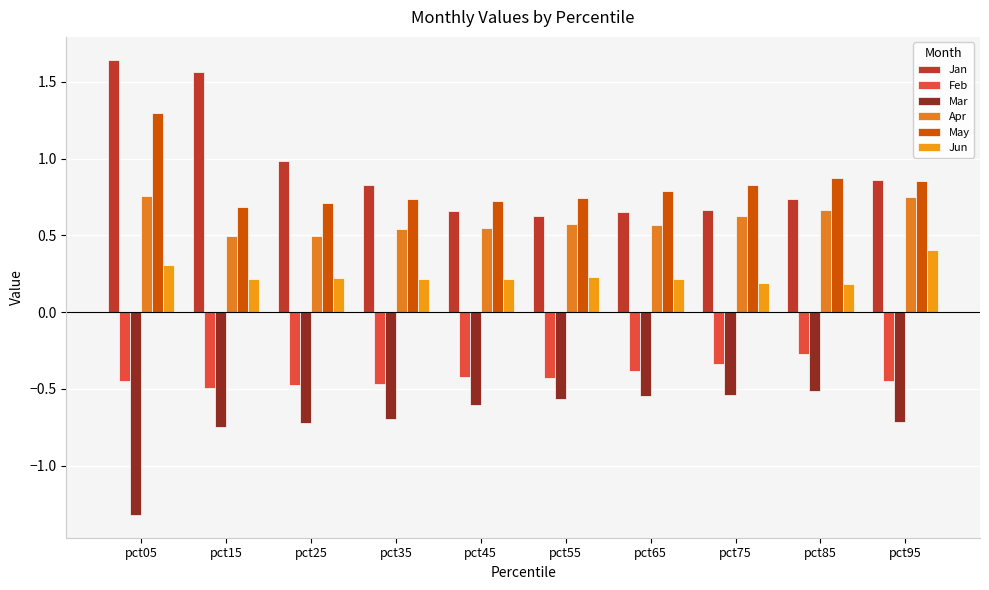

What are all the series names shown in the legend?

Jan, Feb, Mar, Apr, May, Jun